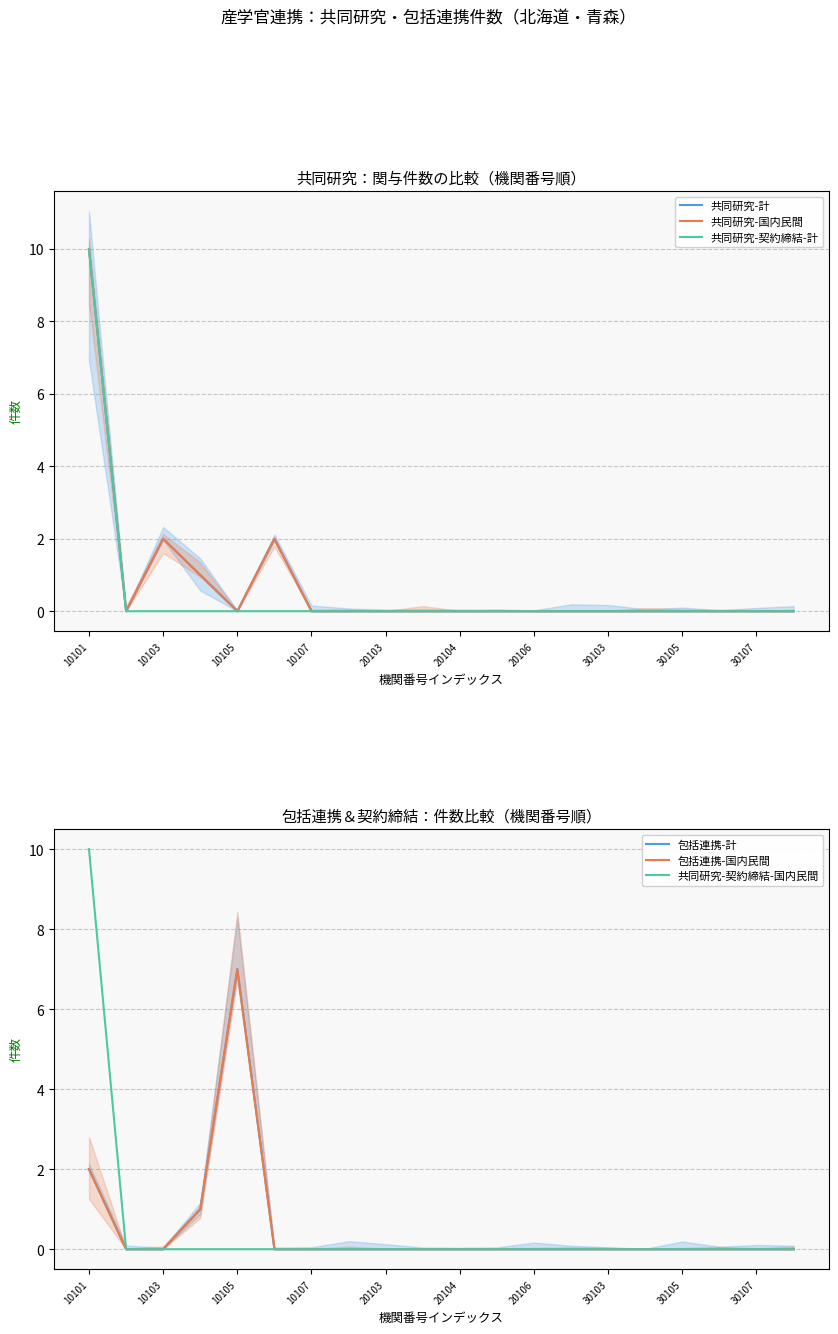

Between 10101 and 20106, which series saw the biggest shift?

共同研究-計